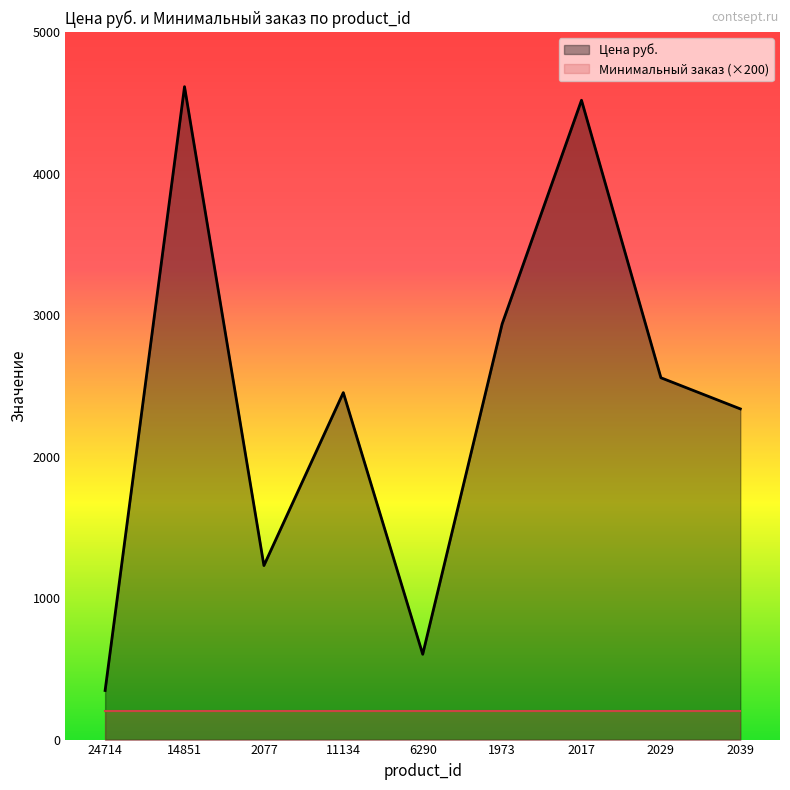

What is the ratio of the value at 6290 to the value at 24714?

1.7